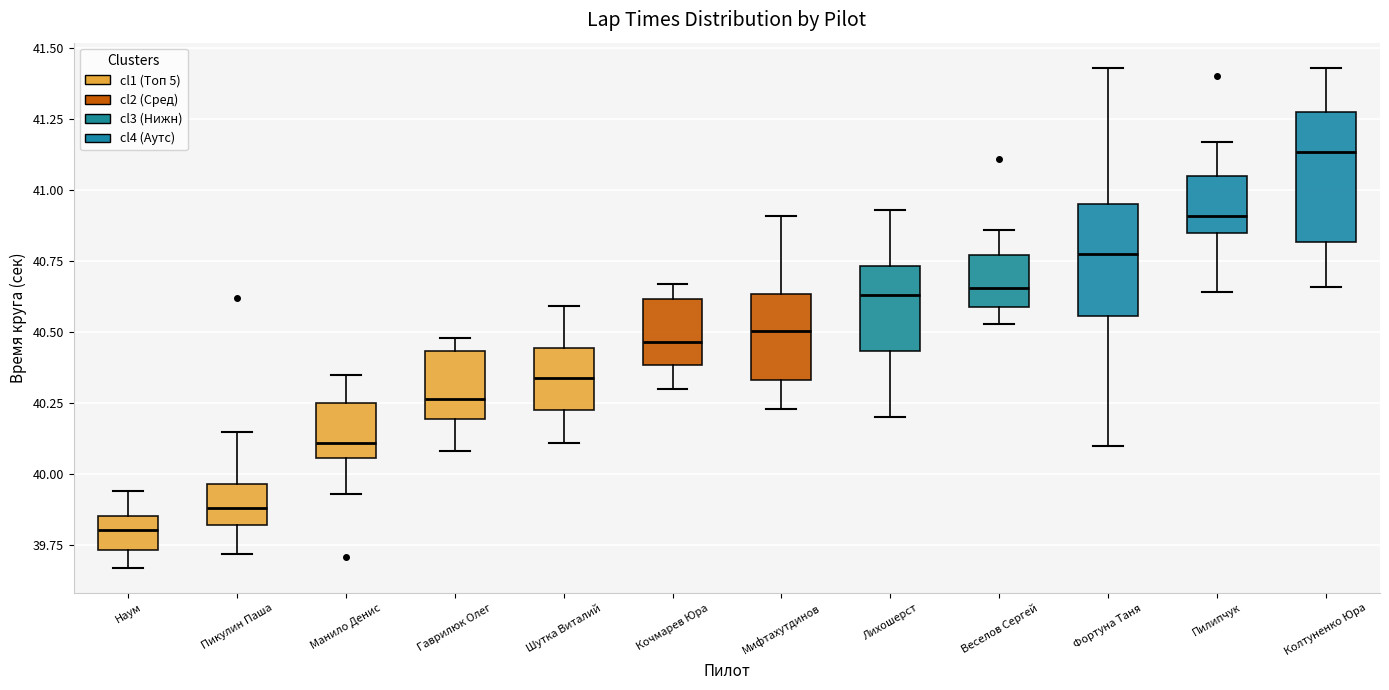

Where does the median line of the box for Наум sit on the y-axis? The values are not printed on the chart, so give them approximately, as read against the axis.

39.80